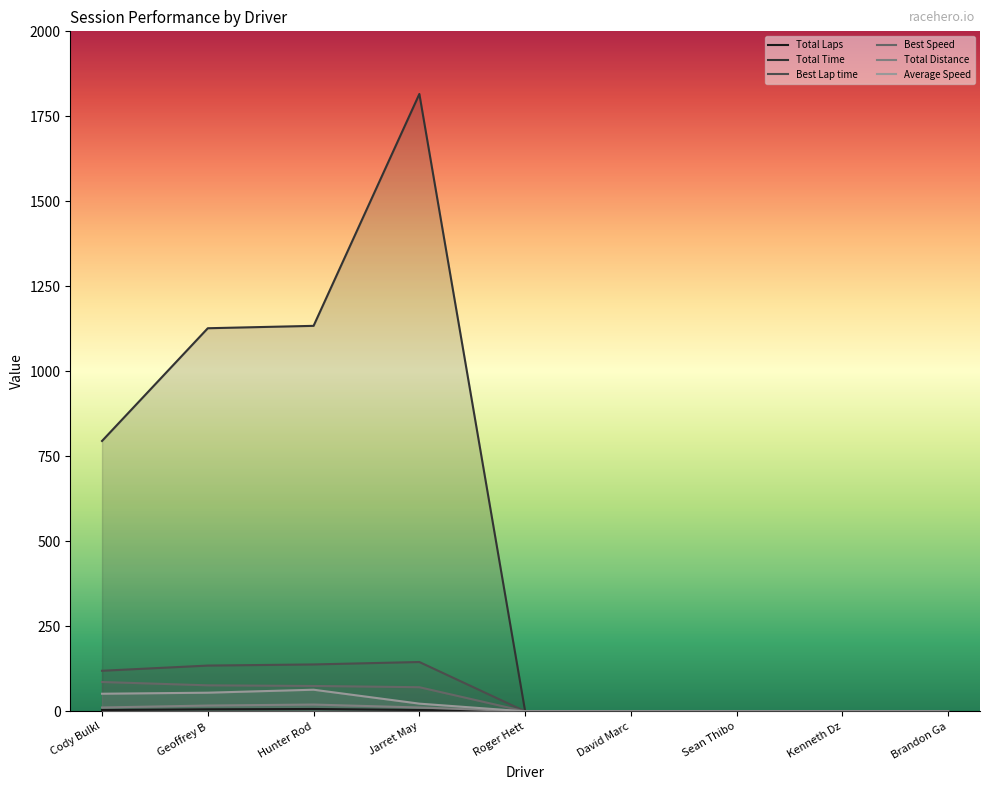

At which label is Best Lap time closest to 72?

Cody Bulkl